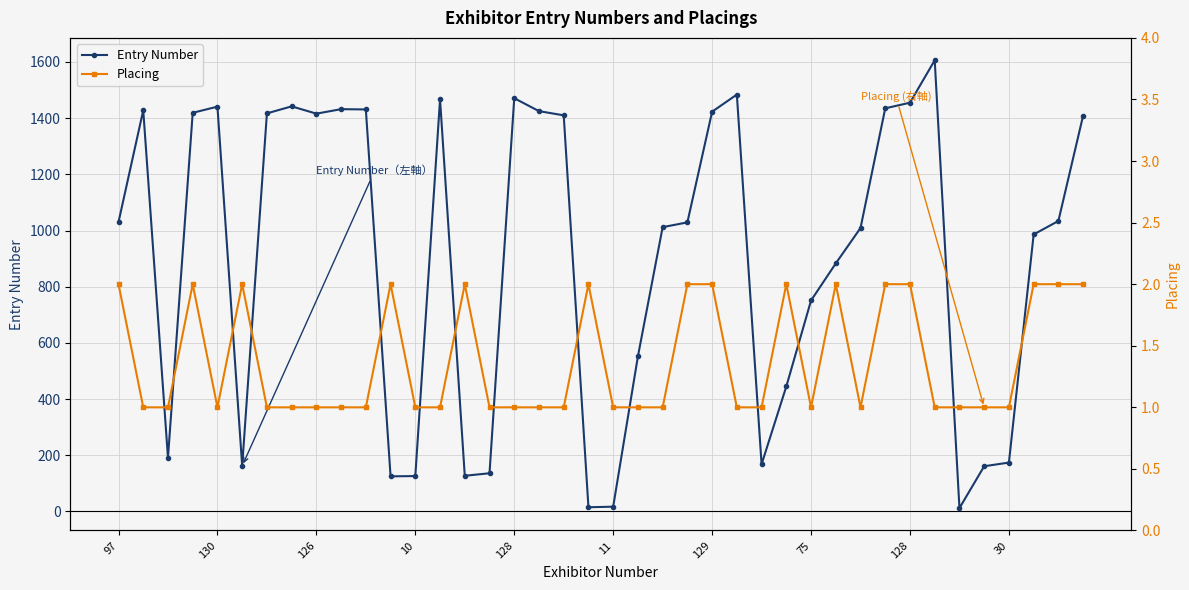

What is the sum of all Placing values?

55